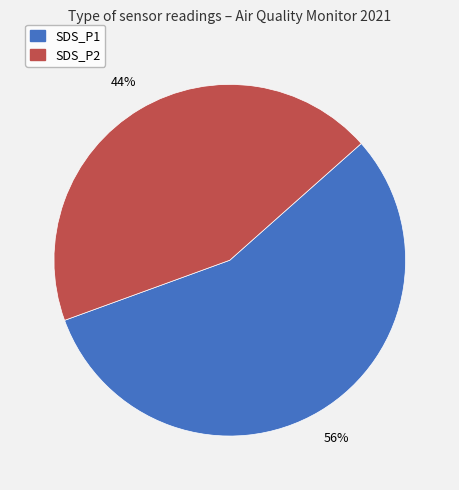

Is the sum of SDS_P2 and SDS_P1 greater than half?

Yes